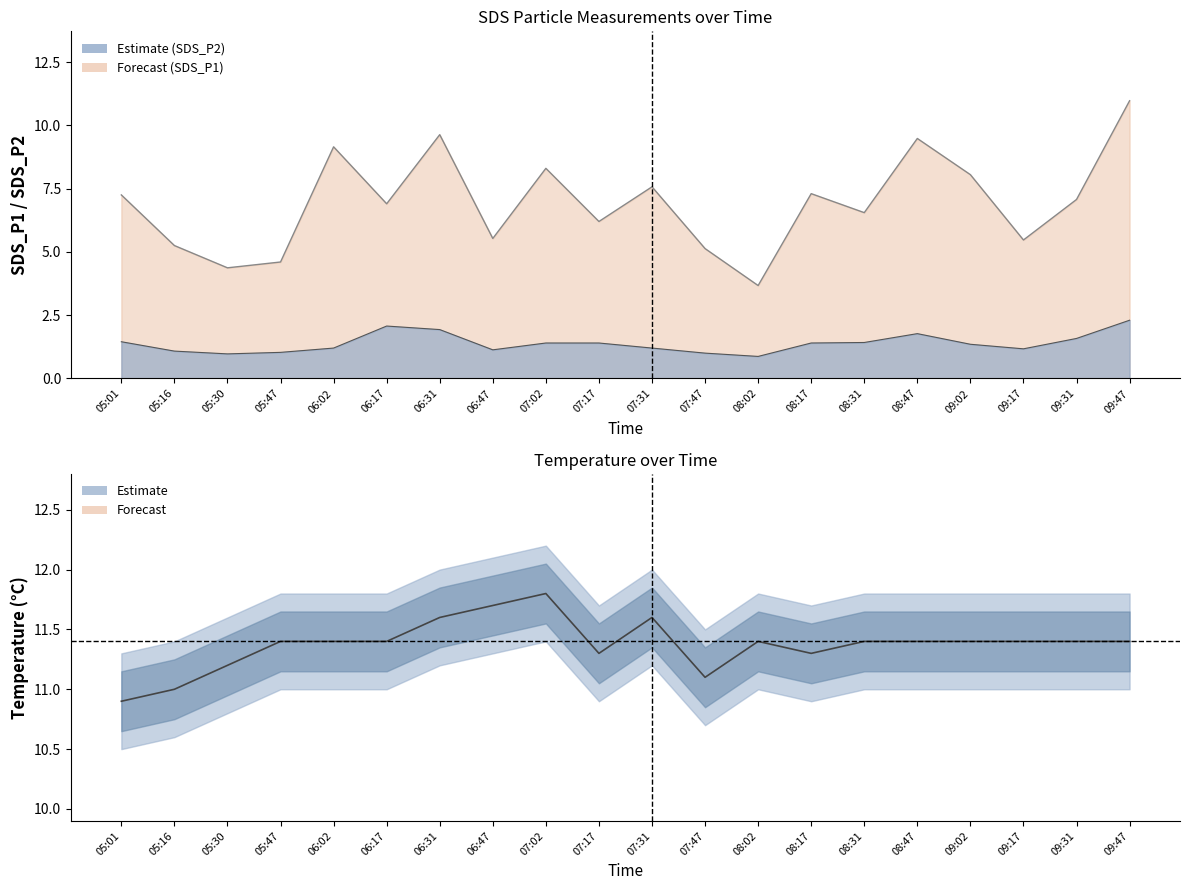

Does the chart display data point markers on the line(s)?

No